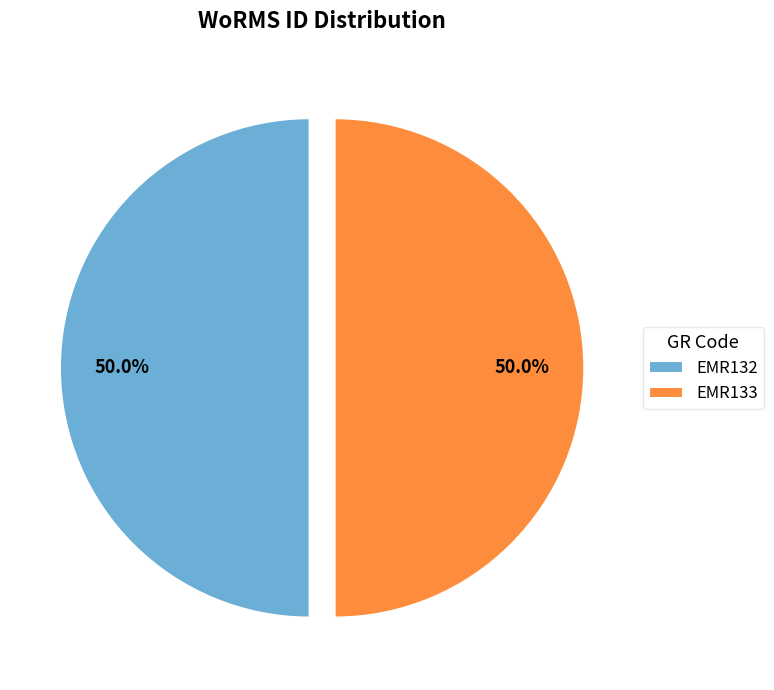

What percentage is the EMR132 slice, to the nearest percent?

50%